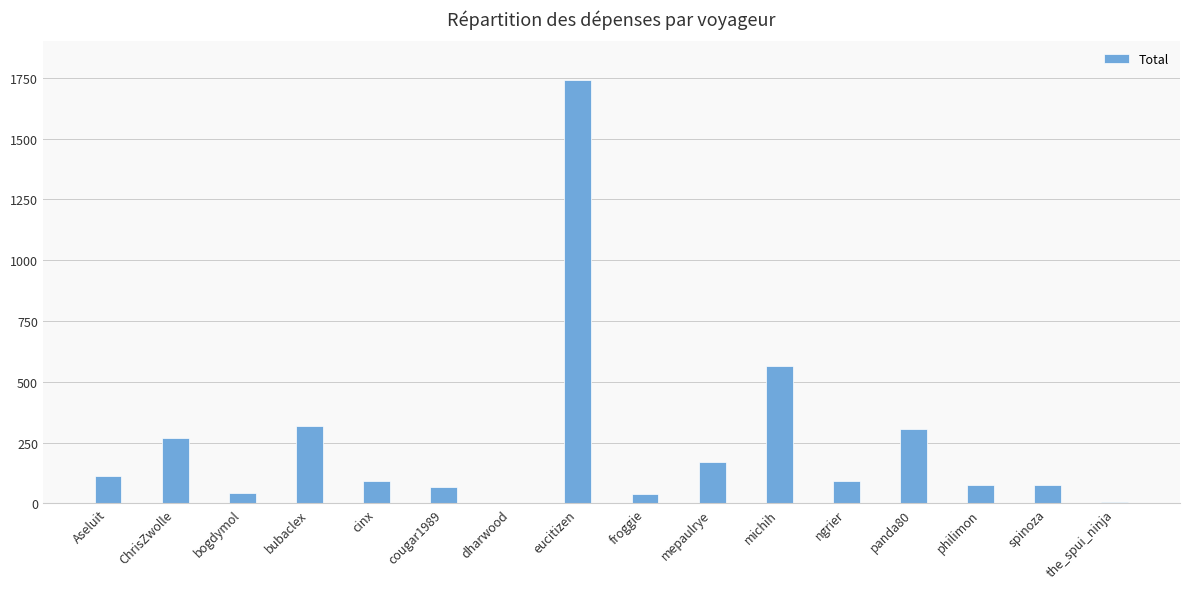

Are the bars horizontal?

No